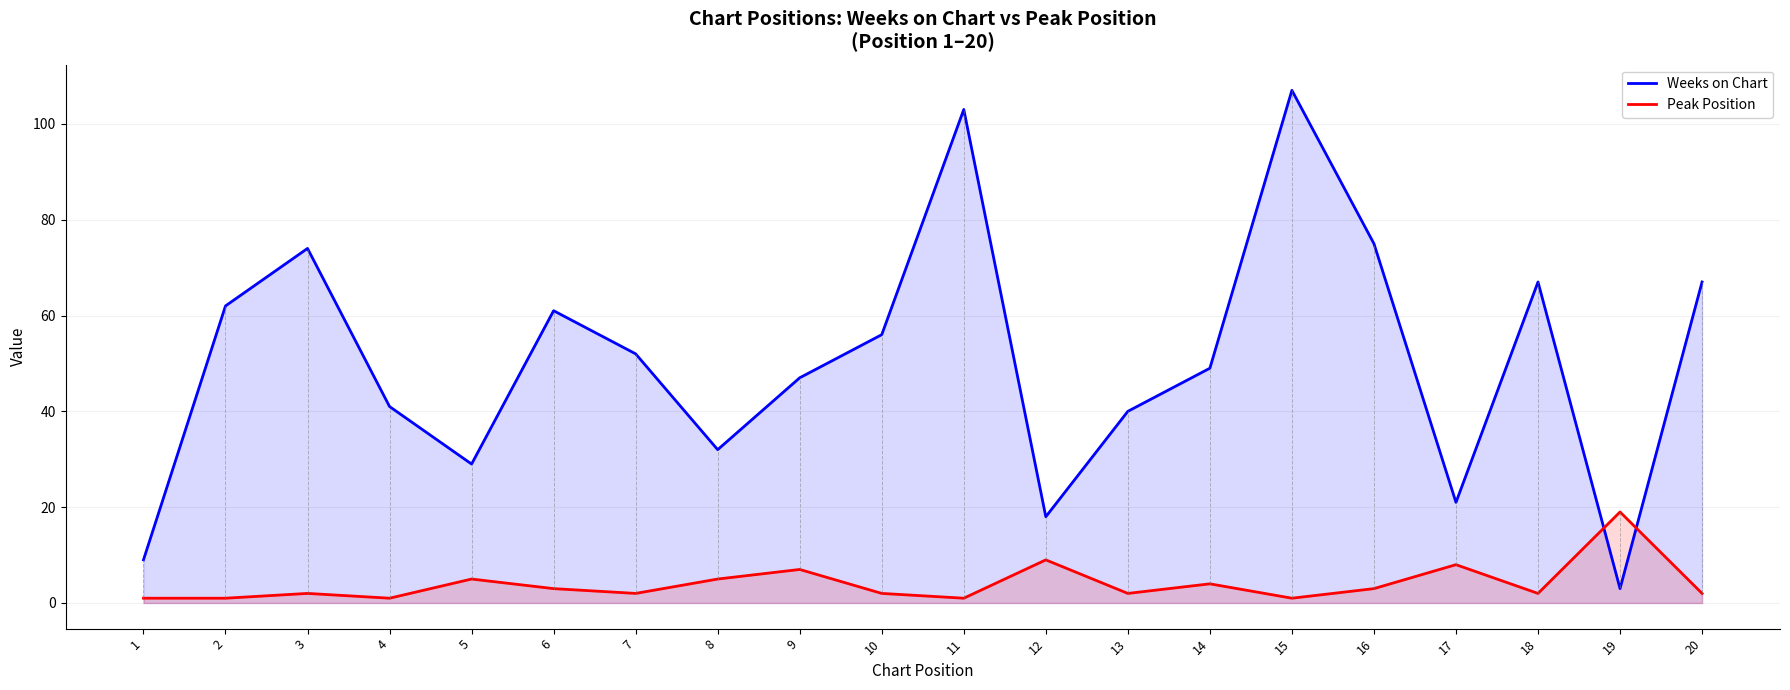

List the series in order of their peak value, lowest first.

Peak Position, Weeks on Chart